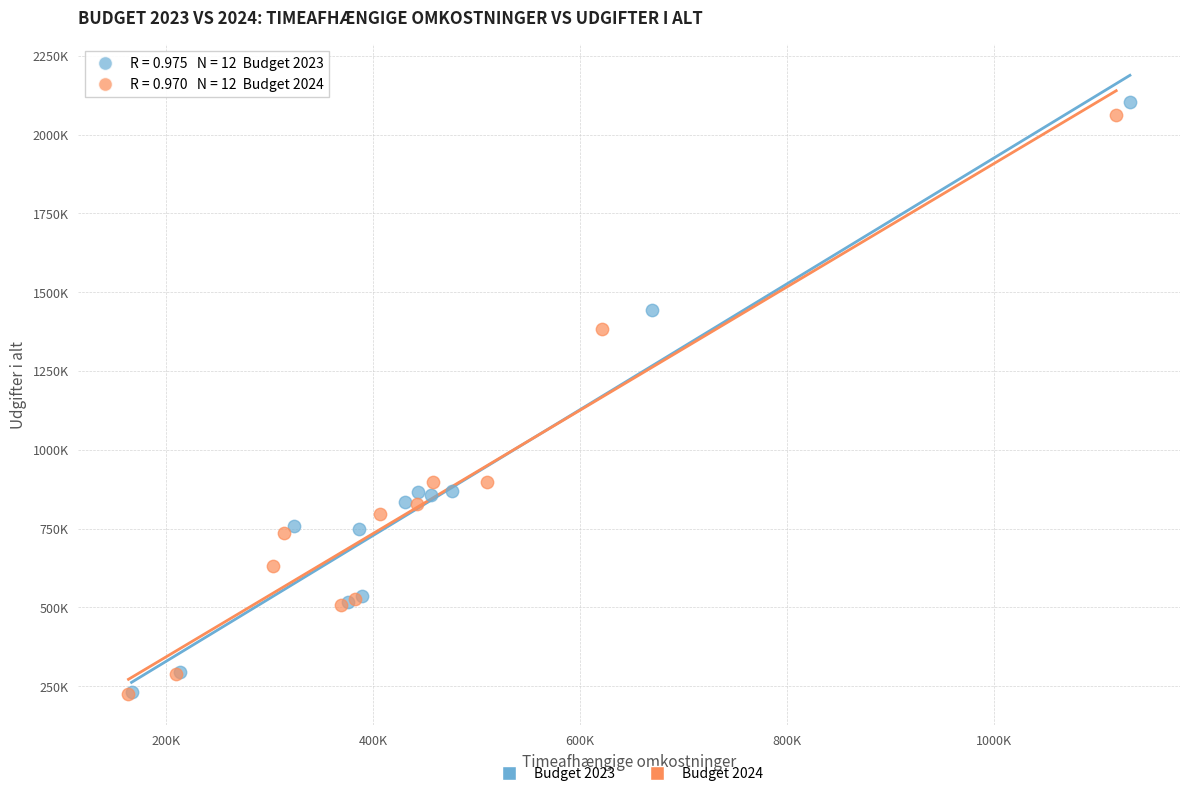

Which series reaches the maximum Y coordinate?

Budget 2023